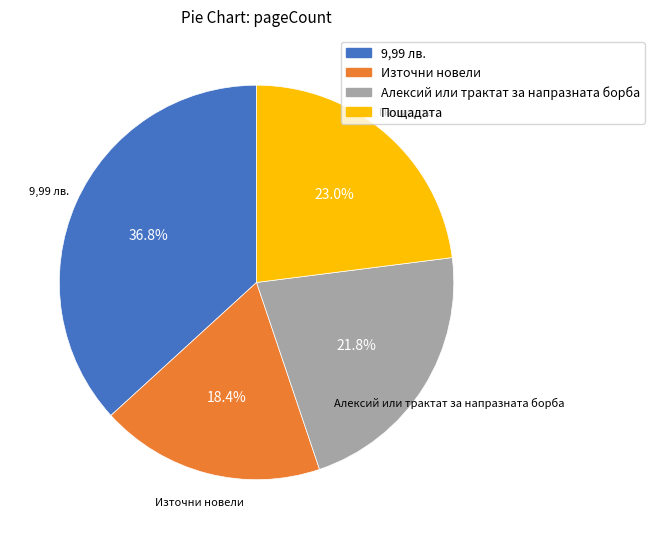

Between Пощадата and Алексий или трактат за напразната борба, which is larger?

Пощадата